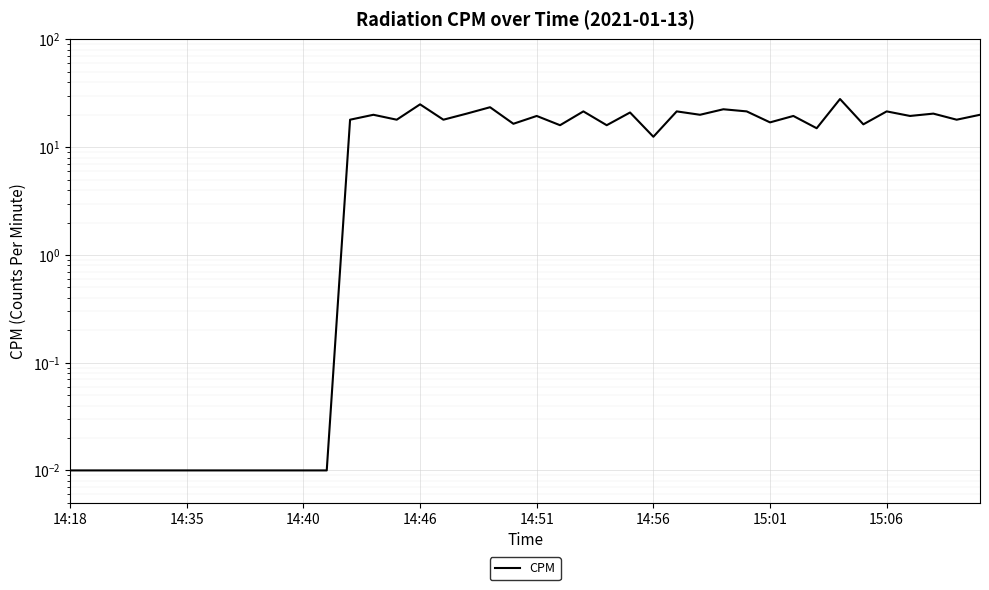

How many data points are less than 18?

19